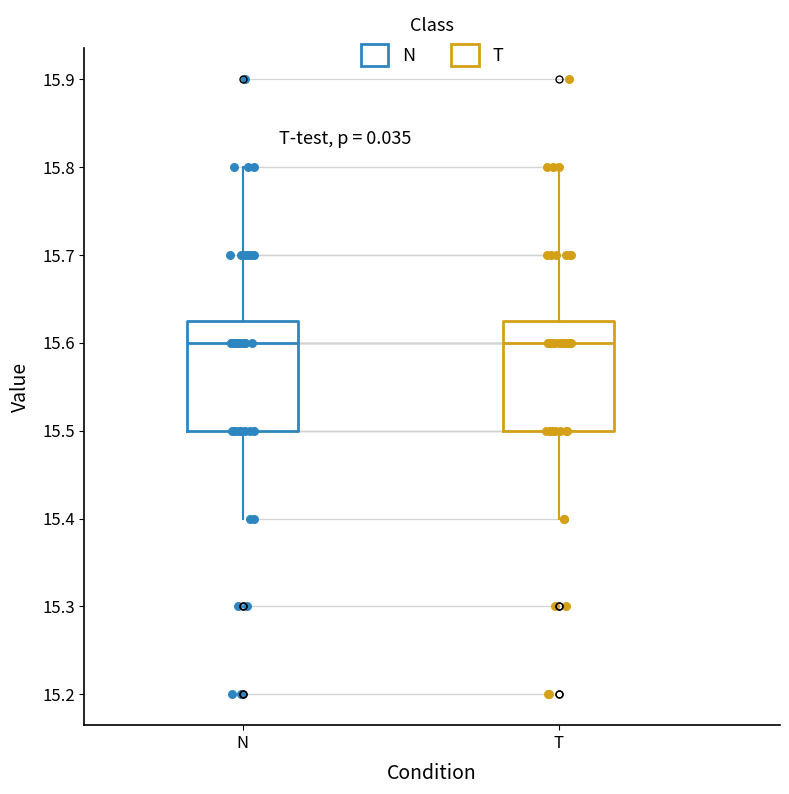

Reading left to right, read every box against the y-axis: the position of its median line, the range the box covers, and the ends of its whiskers. The values are not printed on the chart, so give them approximately, as read against the axis.

N: median 15.60, box 15.50 to 15.63, whiskers 15.40 to 15.80
T: median 15.60, box 15.50 to 15.63, whiskers 15.40 to 15.80